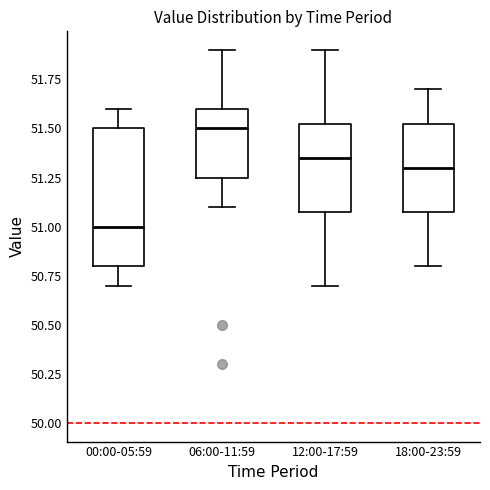

Comparing the boxes themselves (not the whiskers), which one is the tallest?

00:00-05:59